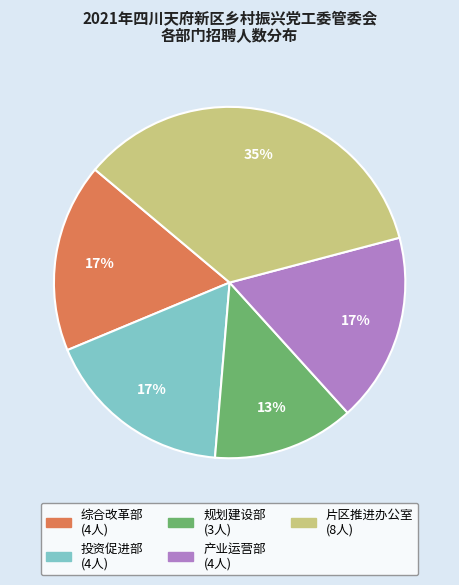

How many slices are in this pie chart?

5